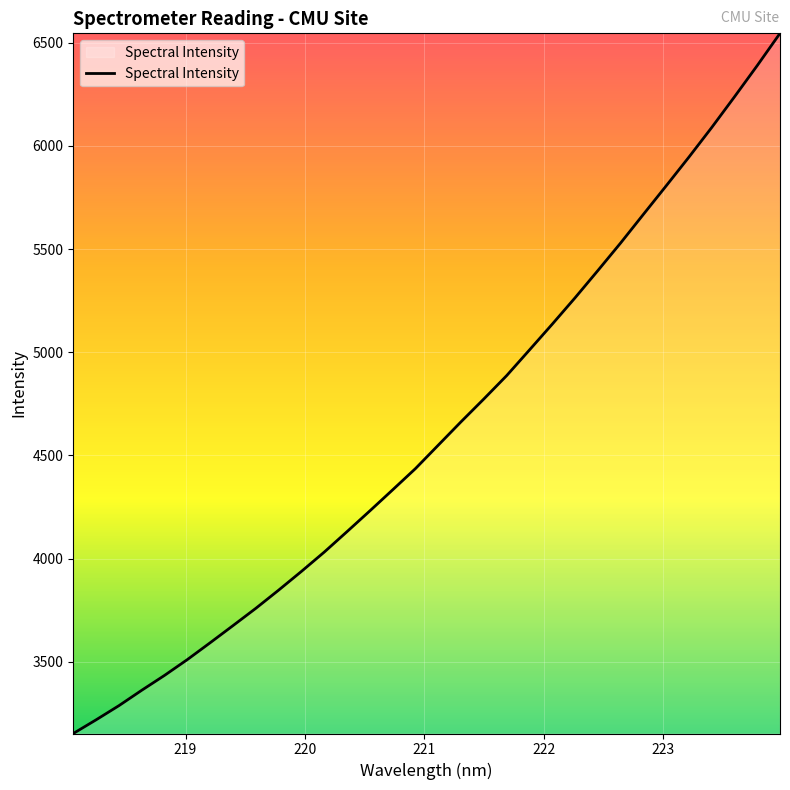

What is the difference between the maximum and minimum values?

3393.2